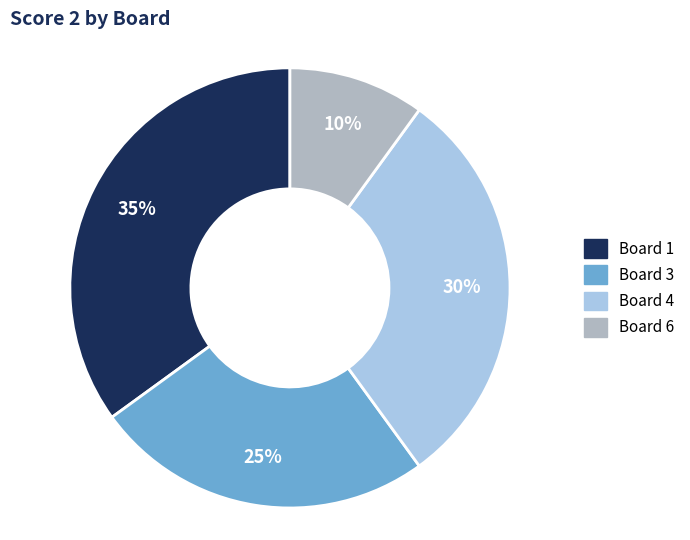

Is there any slice that represents more than half of the pie?

No